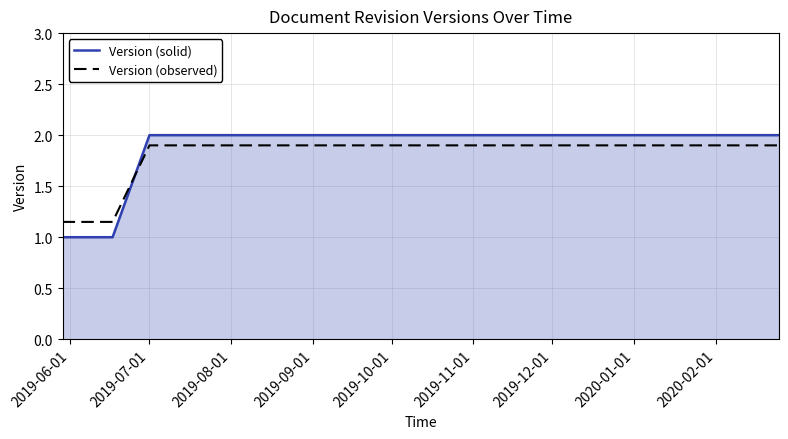

How many times do Version (observed) and Version (solid) cross each other?

1